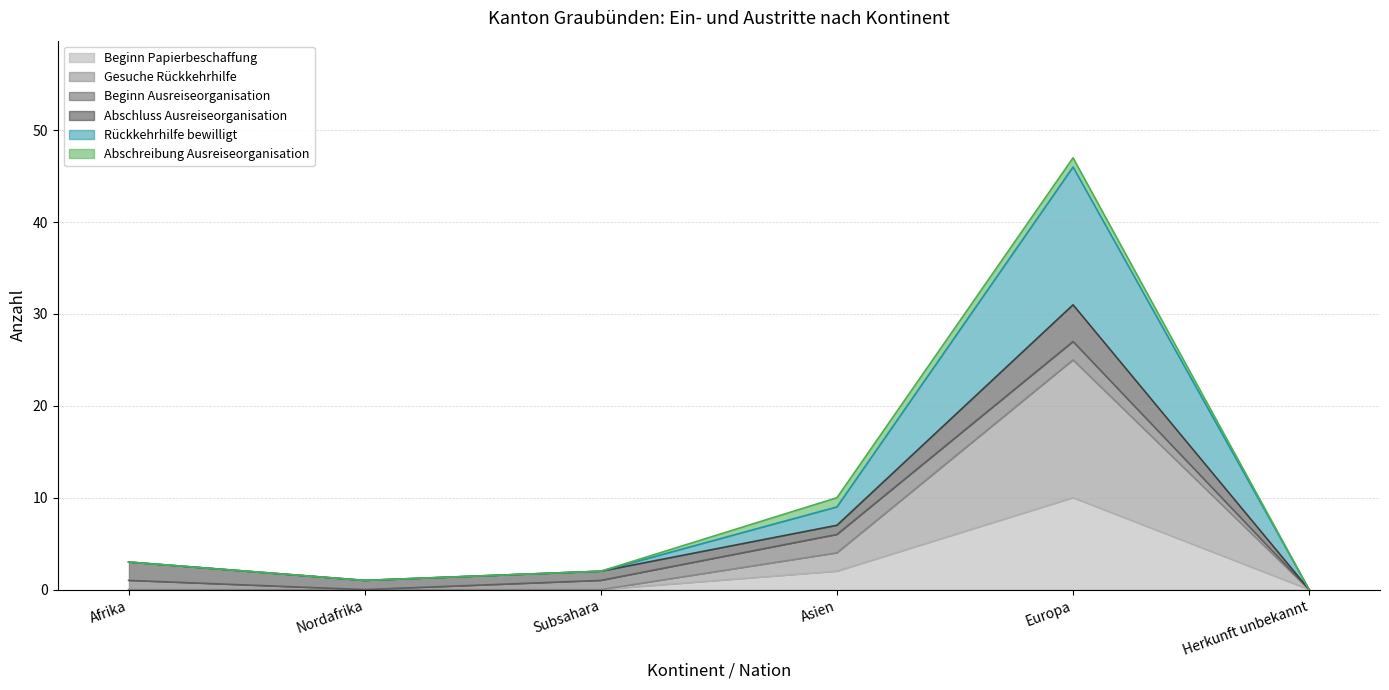

At which label does Gesuche Rückkehrhilfe reach its peak?

Europa